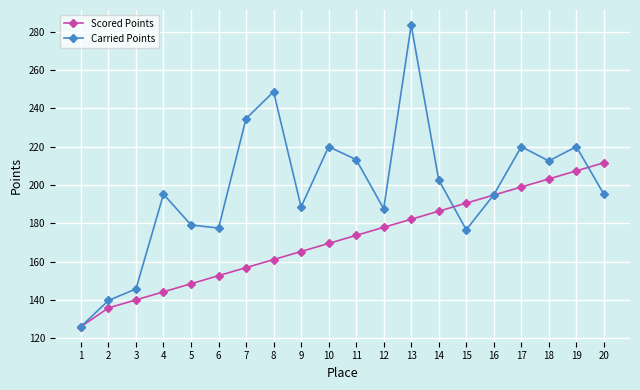

What is the difference between the maximum and minimum values in the Scored Points series?

85.4